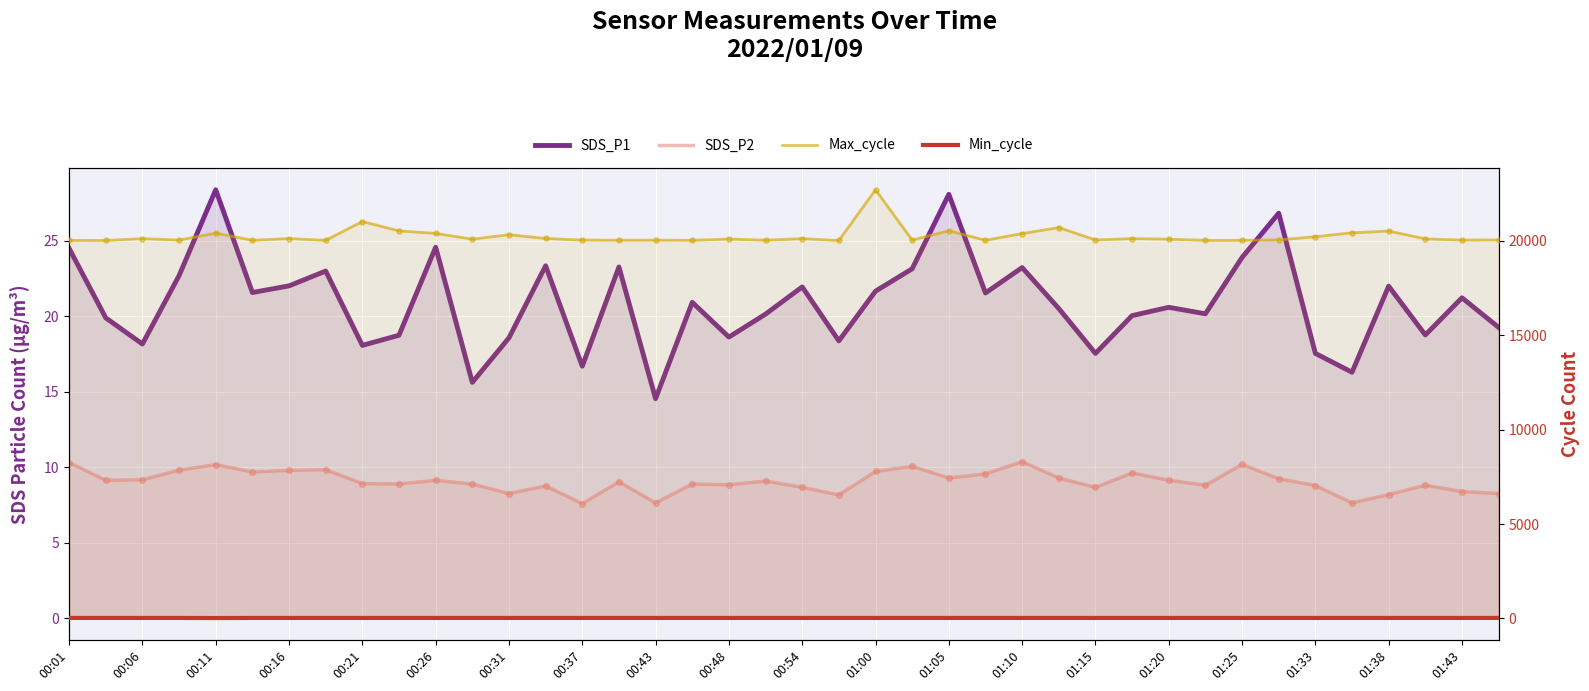

Which series has the largest total across all categories?

Max_cycle